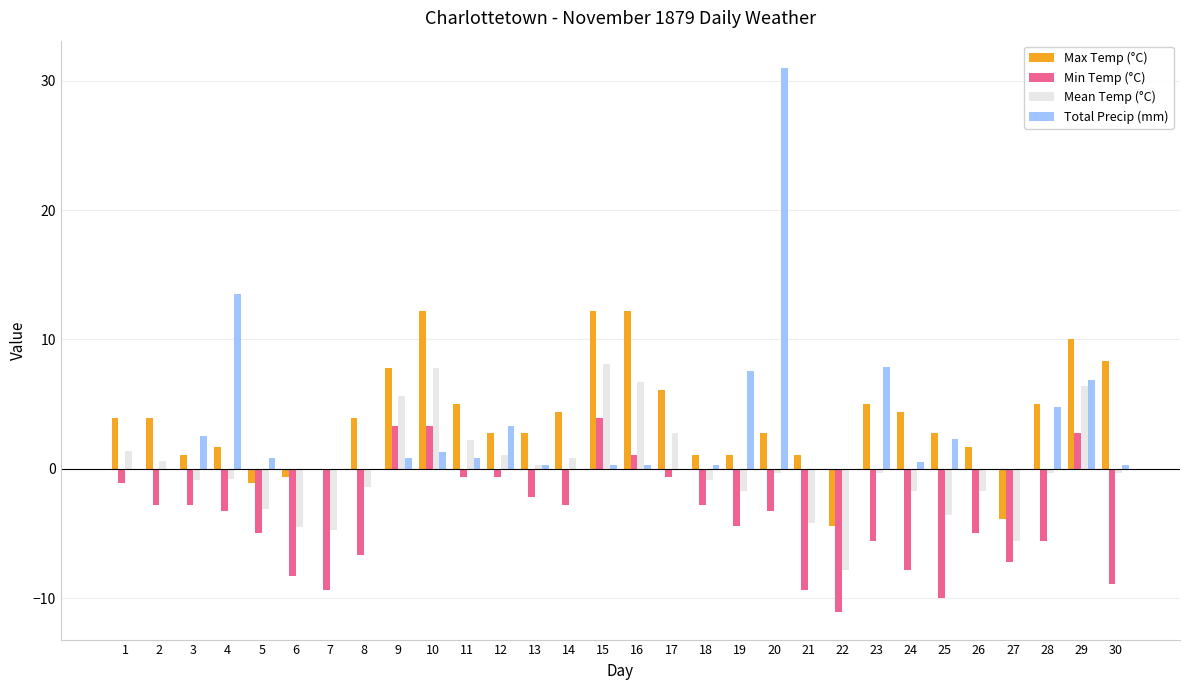

What is the average value of the Max Temp (°C) series?

3.8